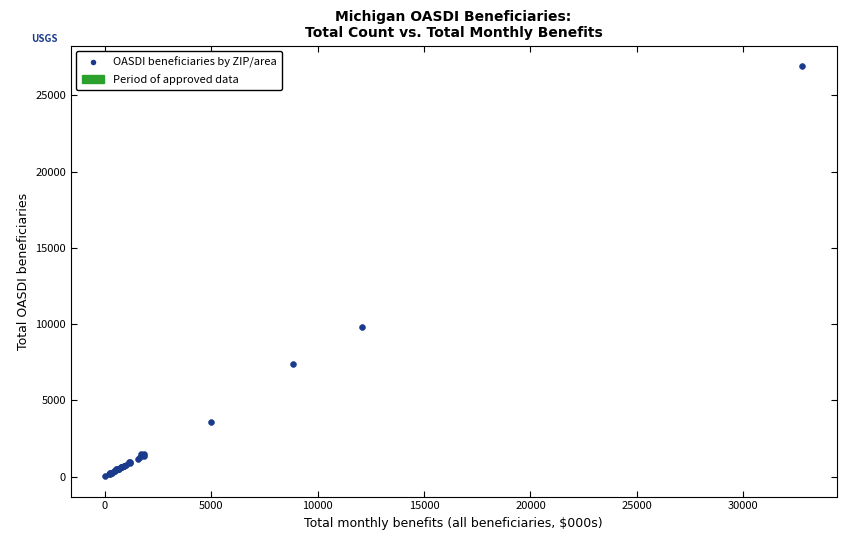

What Y value in the scatter plot is closest to 13480?

9825